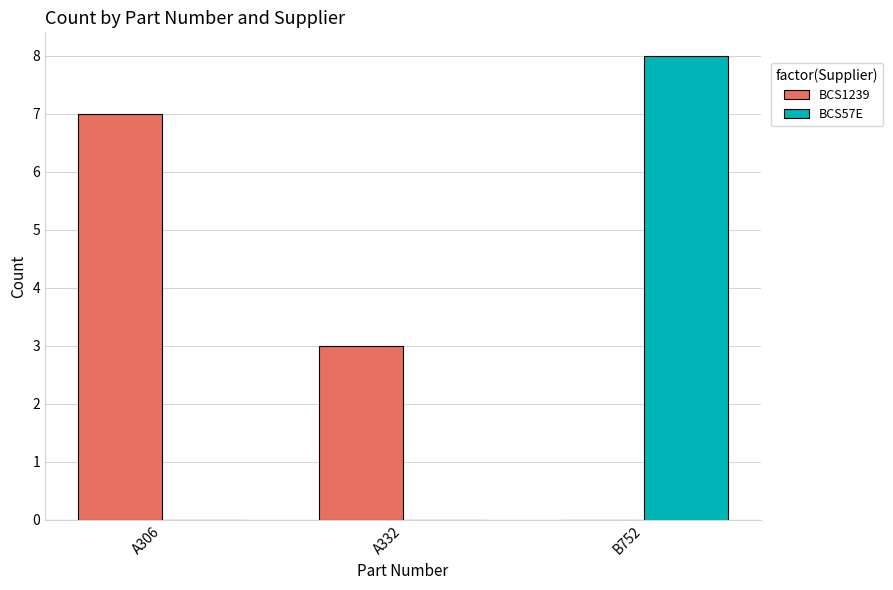

What are all the series names shown in the legend?

BCS1239, BCS57E